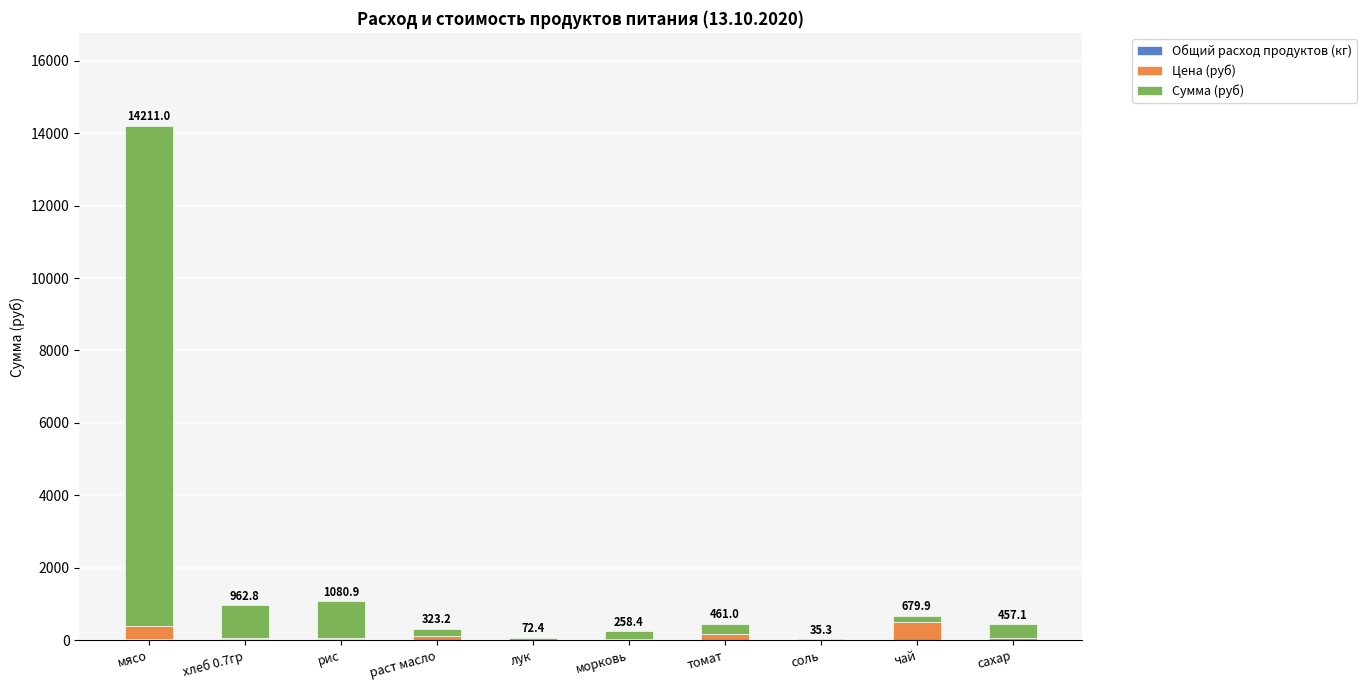

At which category is the sum across all series the highest?

мясо